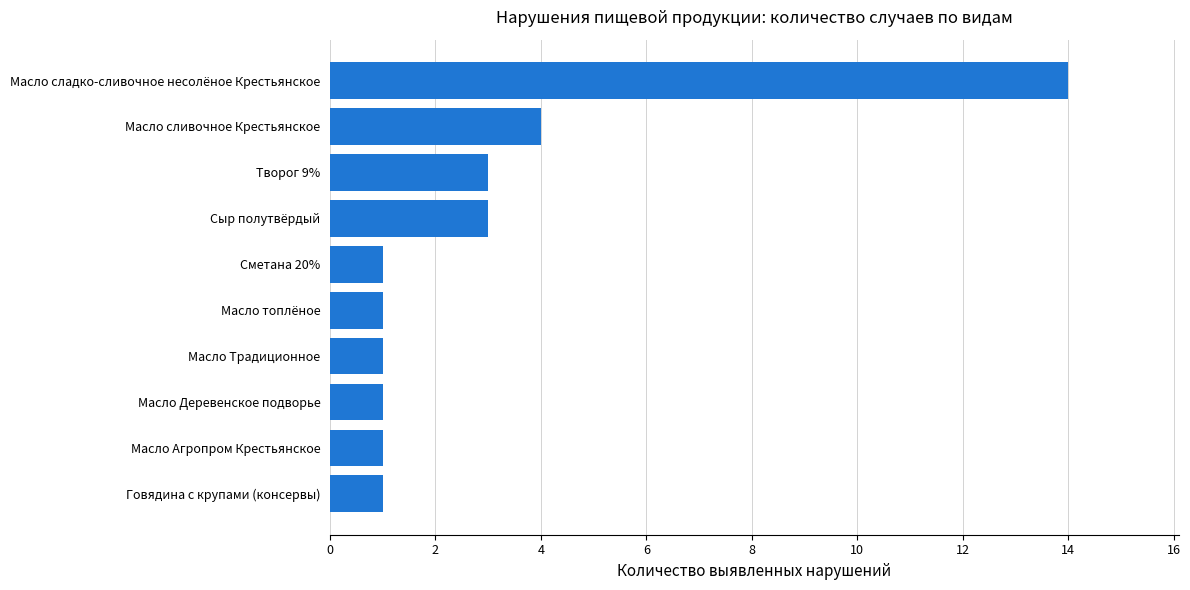

Are the bars horizontal?

Yes